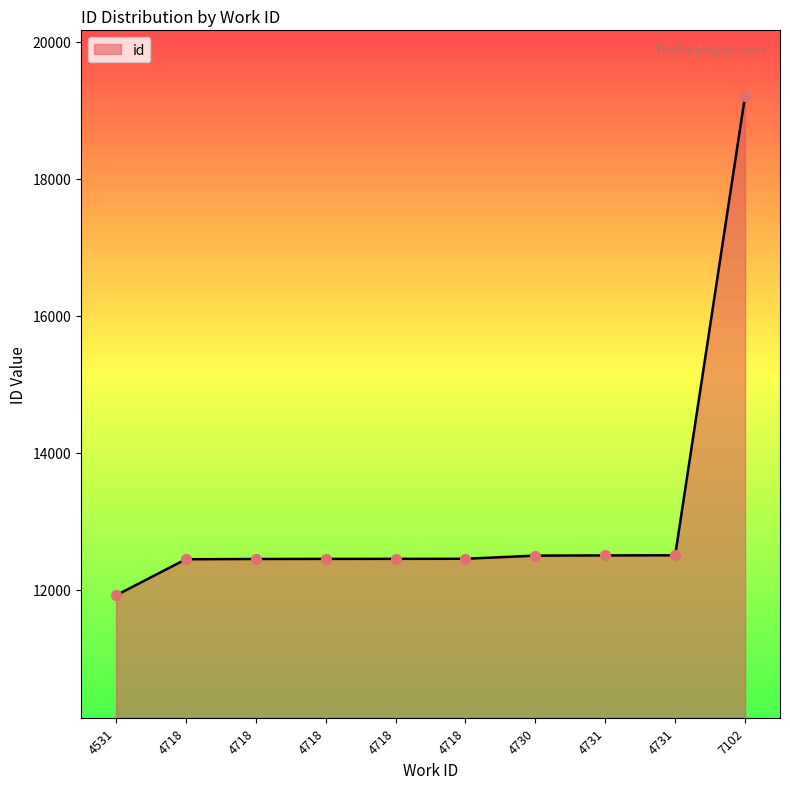

What is the ratio of the value at 4731 to the value at 7102?

0.7